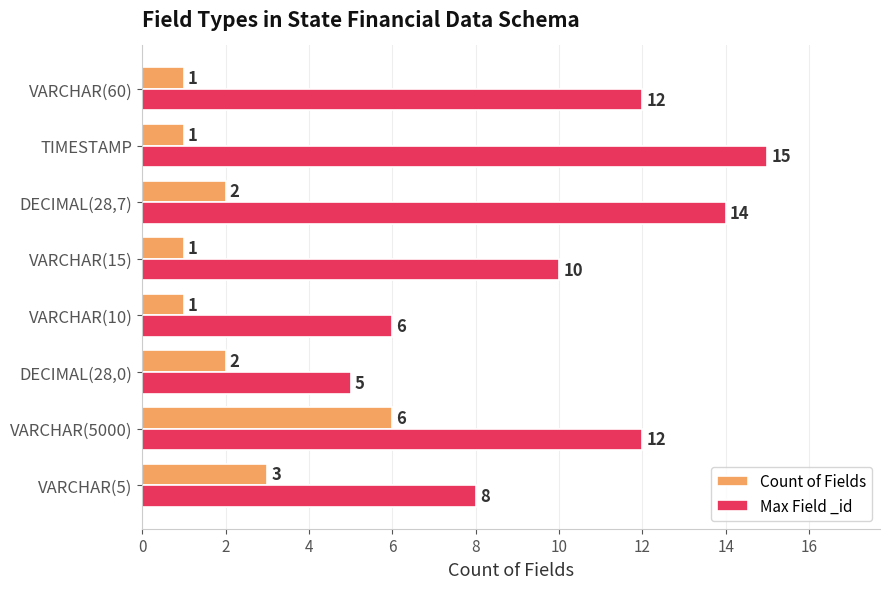

What are all the series names shown in the legend?

Count of Fields, Max Field _id